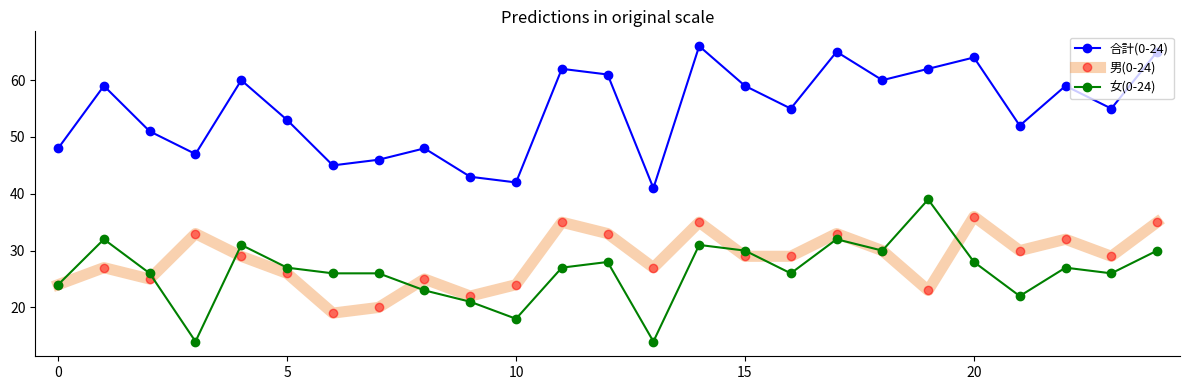

What is the maximum value for 合計(0-24)?

66